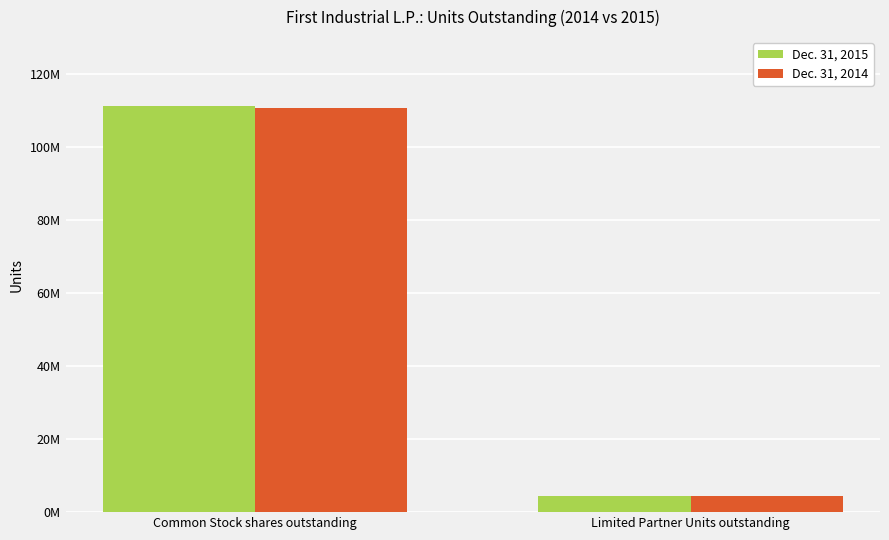

The value of Dec. 31, 2014 at Common Stock shares outstanding is 38652354. True or false?

False